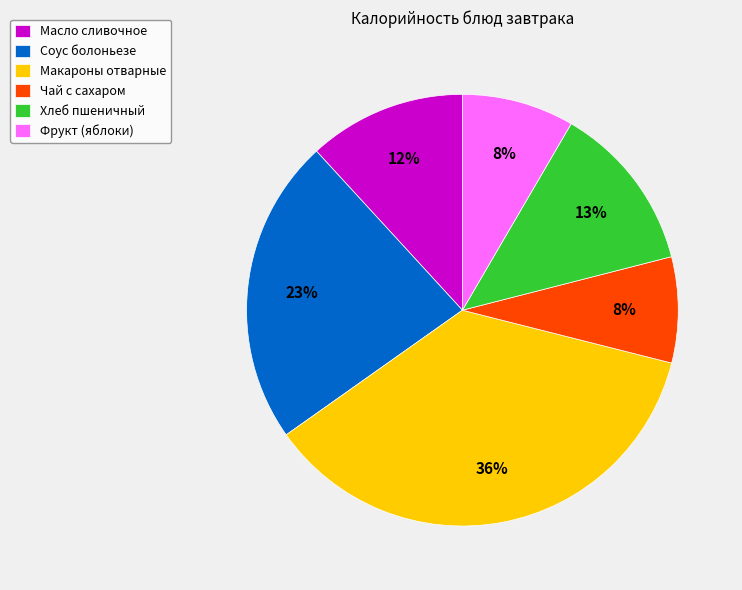

Does Масло сливочное represent more than half of the total?

No